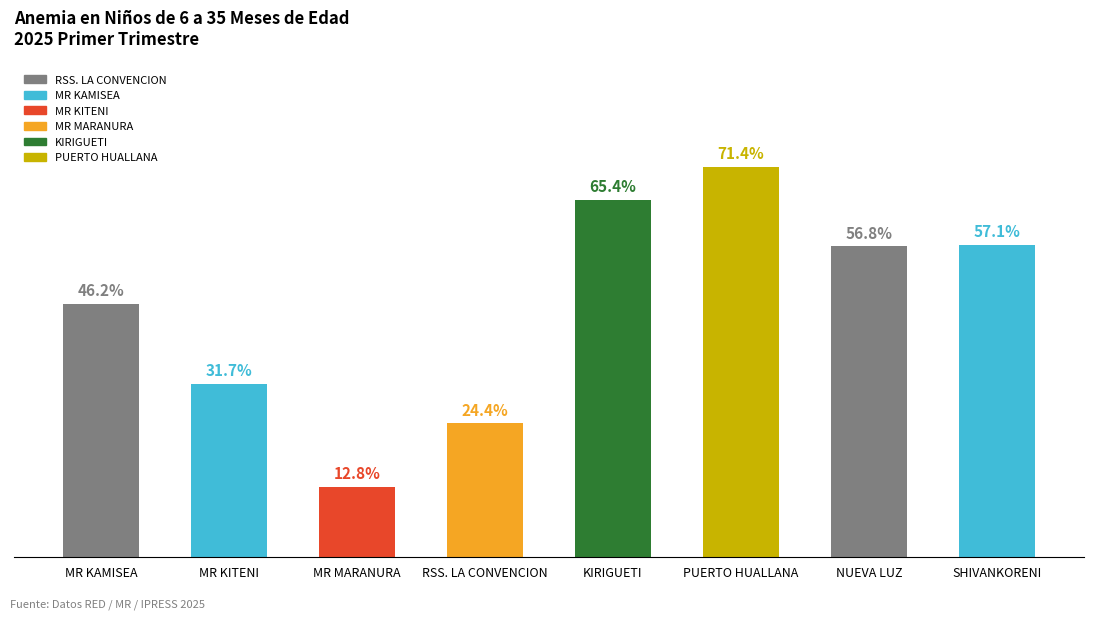

Rank the categories by value from highest to lowest.

PUERTO HUALLANA, KIRIGUETI, SHIVANKORENI, NUEVA LUZ, MR KAMISEA, MR KITENI, RSS. LA CONVENCION, MR MARANURA